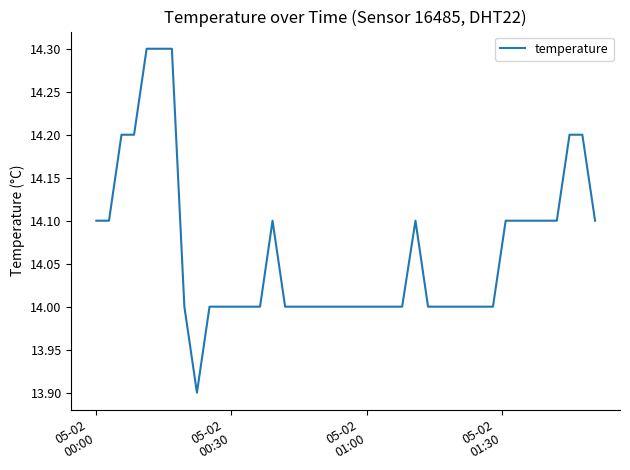

What is the maximum value shown in the chart?

14.3